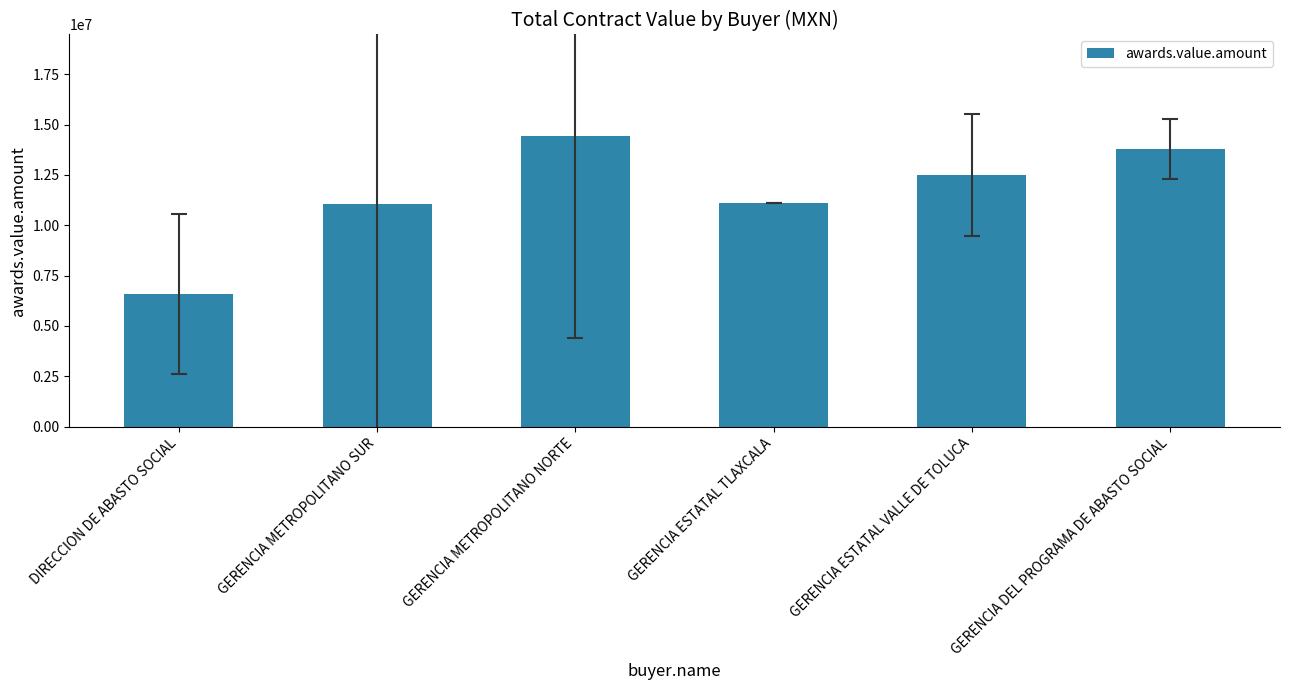

Approximately how many times larger is the value at GERENCIA METROPOLITANO SUR compared to GERENCIA METROPOLITANO NORTE?

0.8